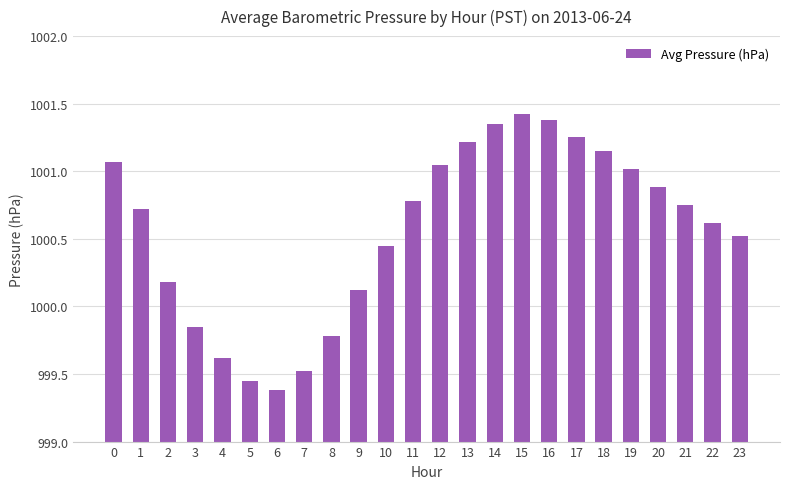

Does the chart contain any negative values?

No